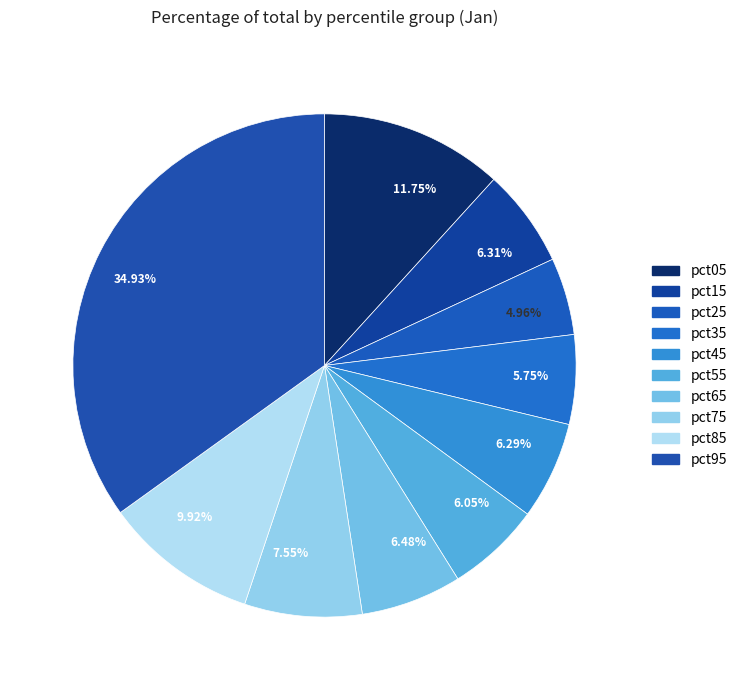

Which has a higher value, 6.31% or 4.96%?

6.31%